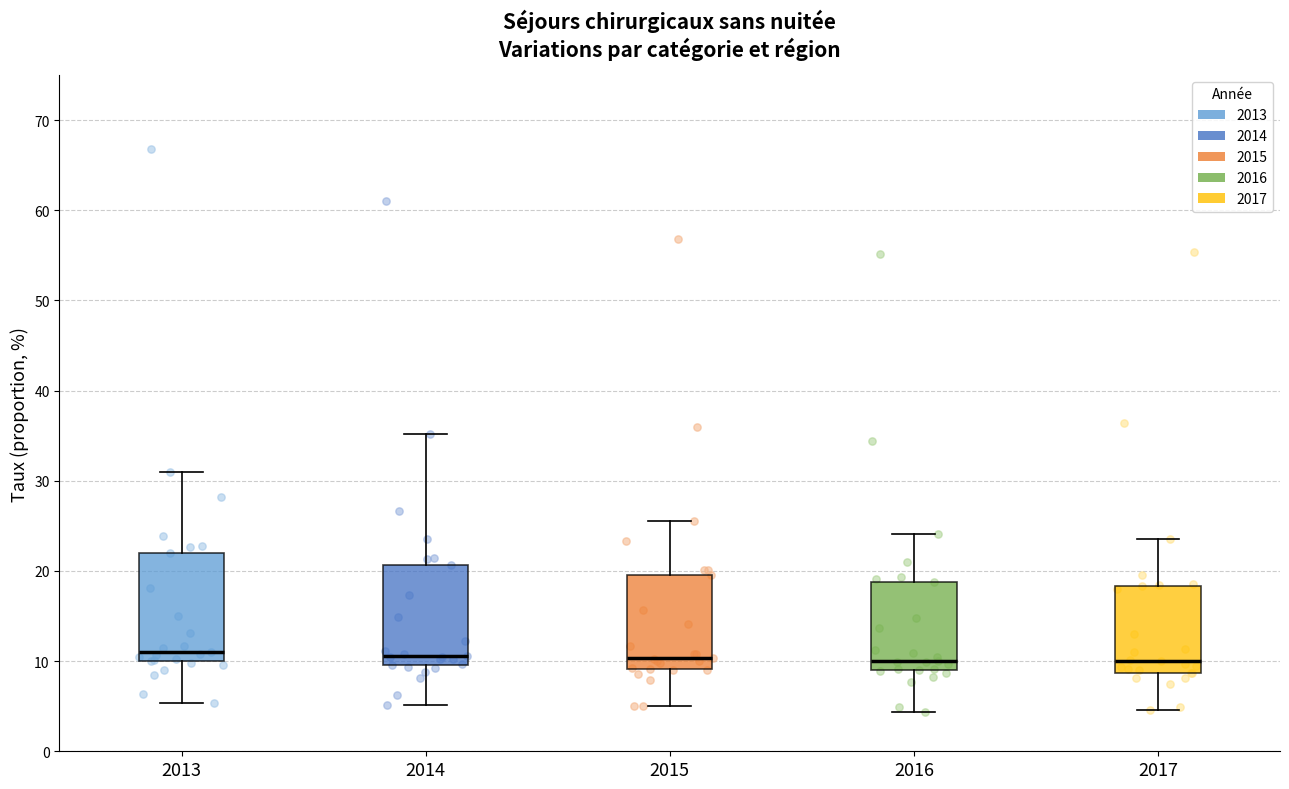

Reading left to right, read every box against the y-axis: the position of its median line, the range the box covers, and the ends of its whiskers. The values are not printed on the chart, so give them approximately, as read against the axis.

2013: median 11, box 10 to 22, whiskers 5 to 31
2014: median 11, box 10 to 21, whiskers 5 to 35
2015: median 10, box 9 to 20, whiskers 5 to 26
2016: median 10, box 9 to 19, whiskers 4 to 24
2017: median 10, box 9 to 18, whiskers 5 to 23